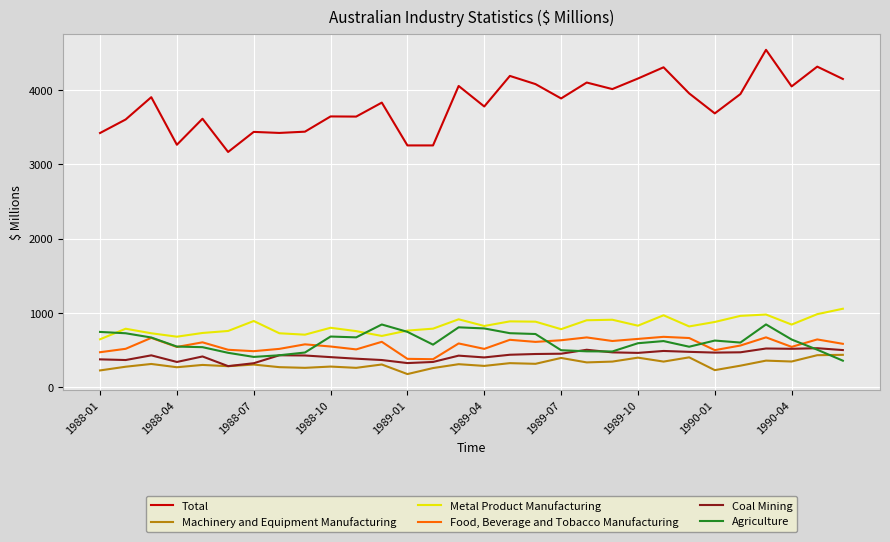

True or false: Food, Beverage and Tobacco Manufacturing and Total cross at least once.

False